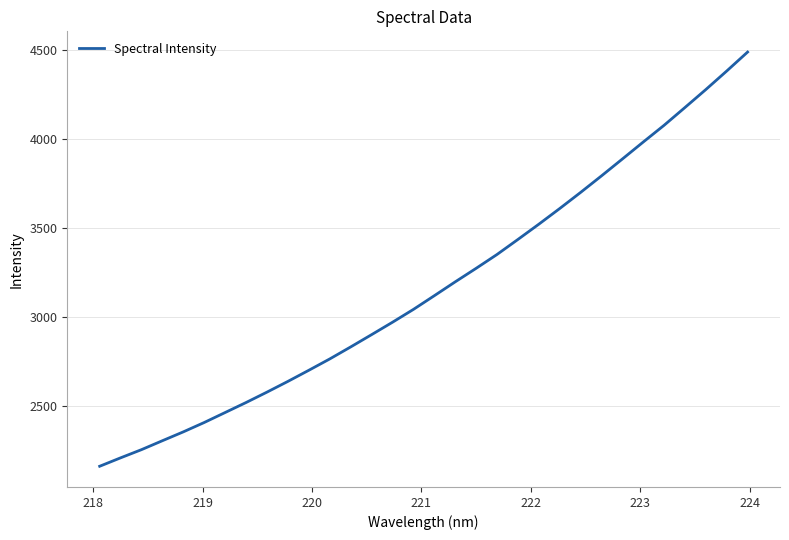

What is the maximum value shown in the chart?

4486.4